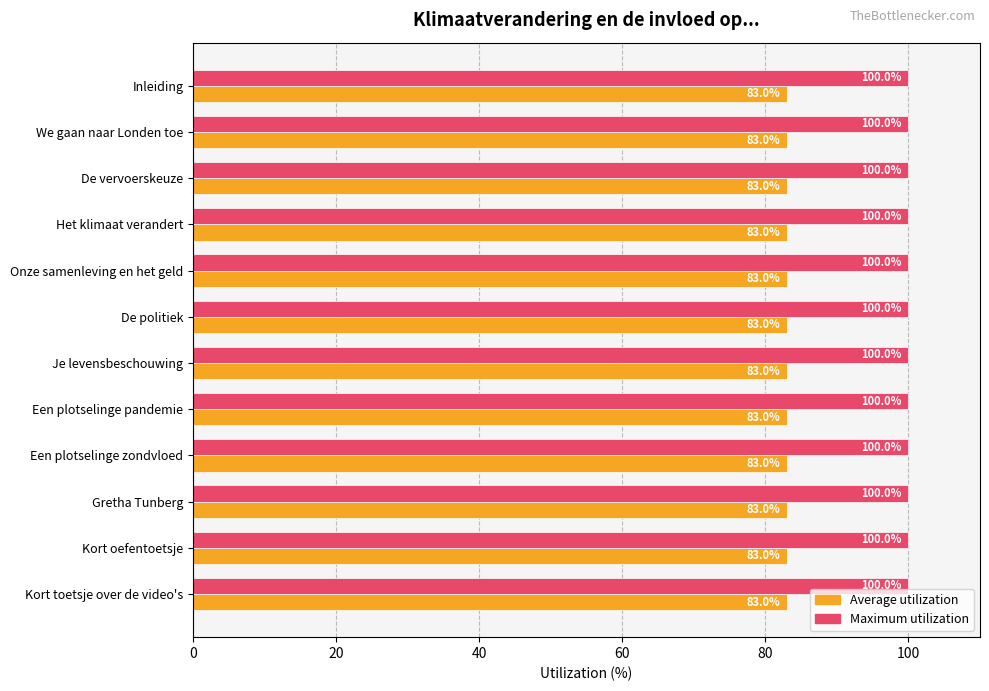

What is the maximum value shown in the chart?

100.0